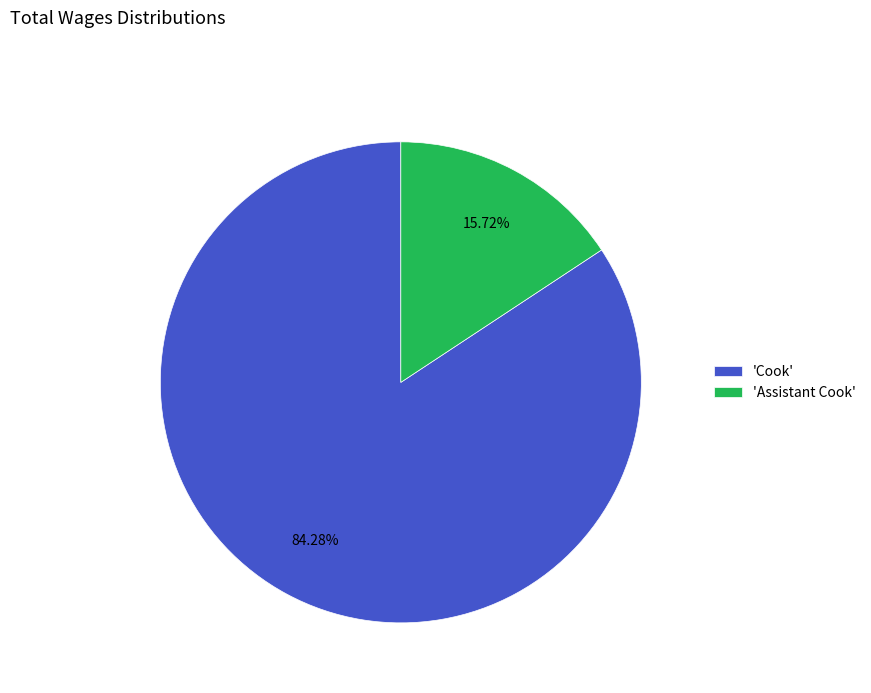

Does 'Cook' represent more than half of the total?

Yes